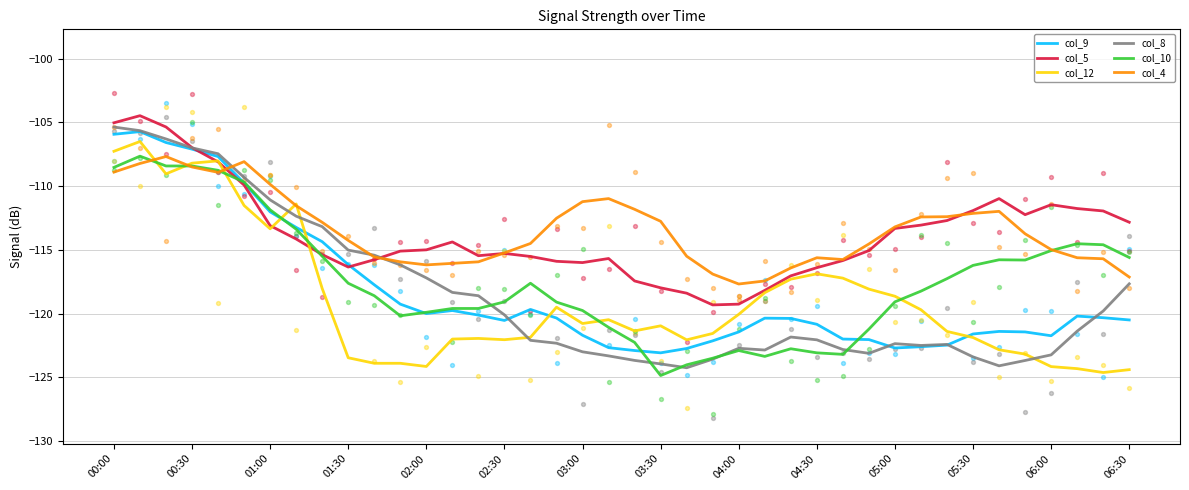

At how many categories does at least one series exceed -105?

1